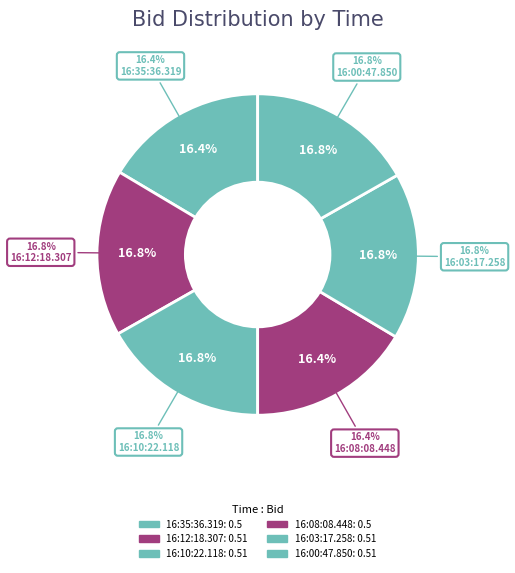

Which category has the smallest portion of the pie?

16:35:36.319